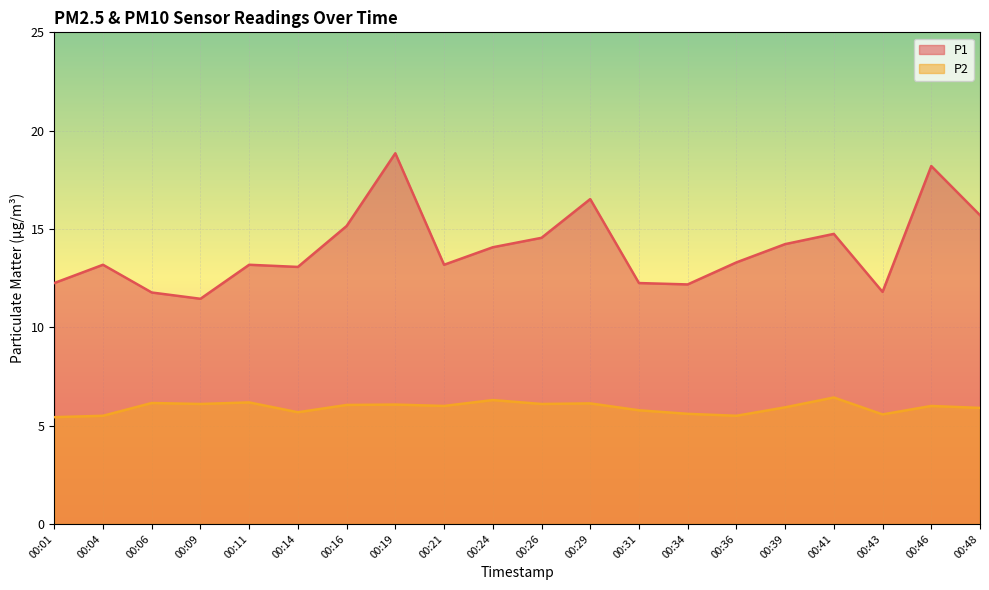

Which category has the highest value in the P2 series?

00:41